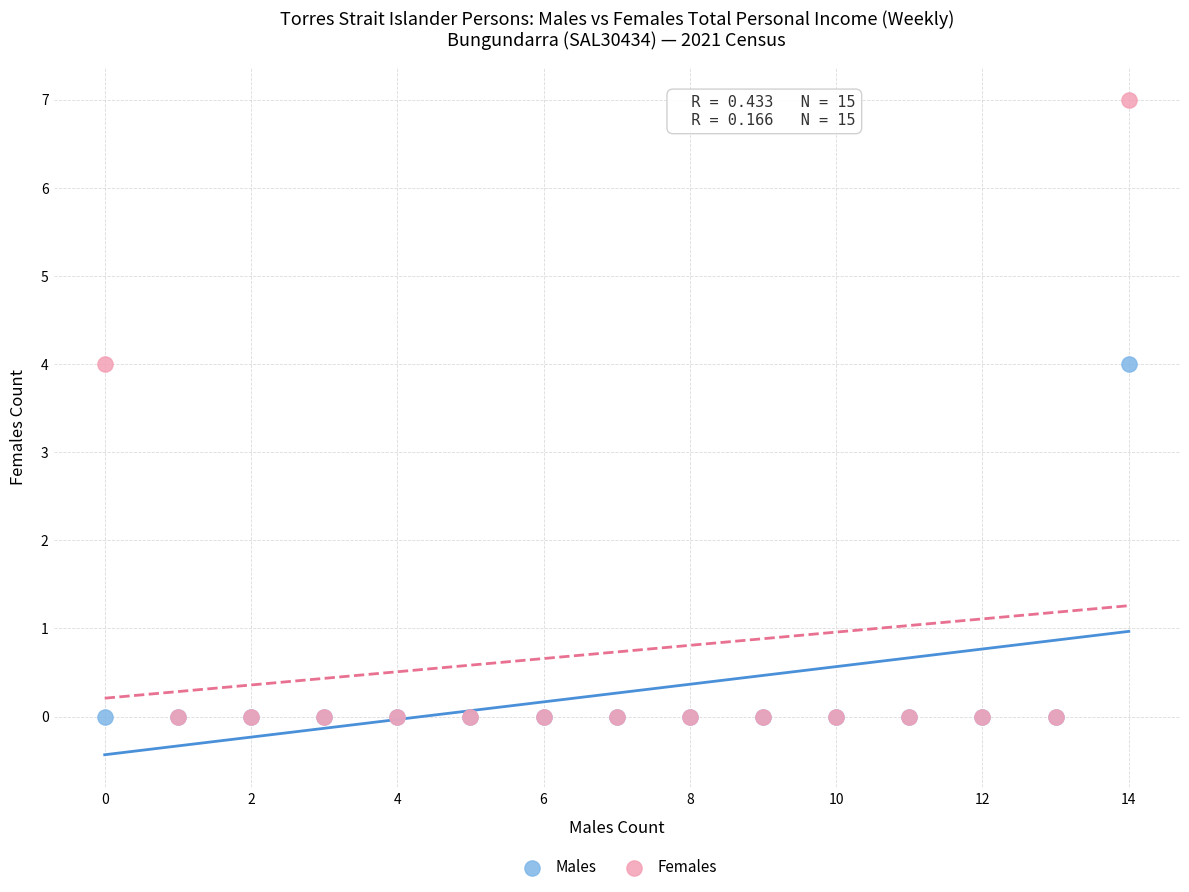

What are all the series names shown in the legend?

Males, Females